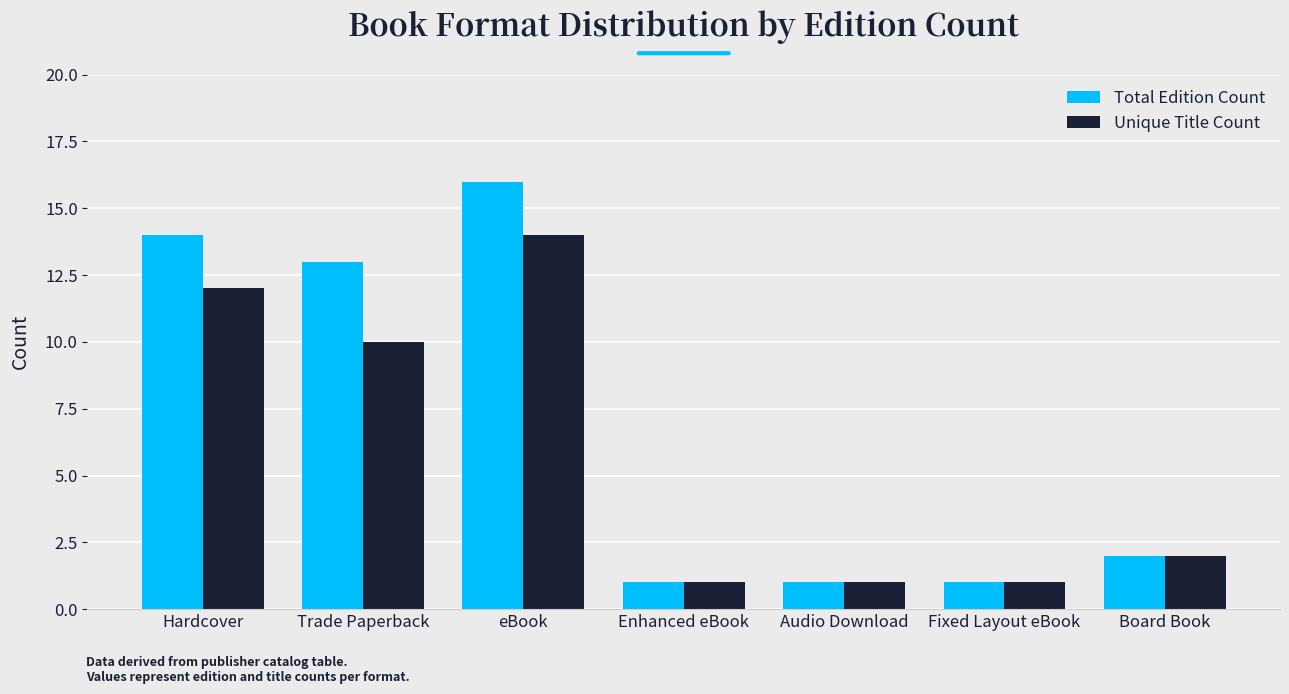

What is the difference between the highest and lowest values at Hardcover?

2